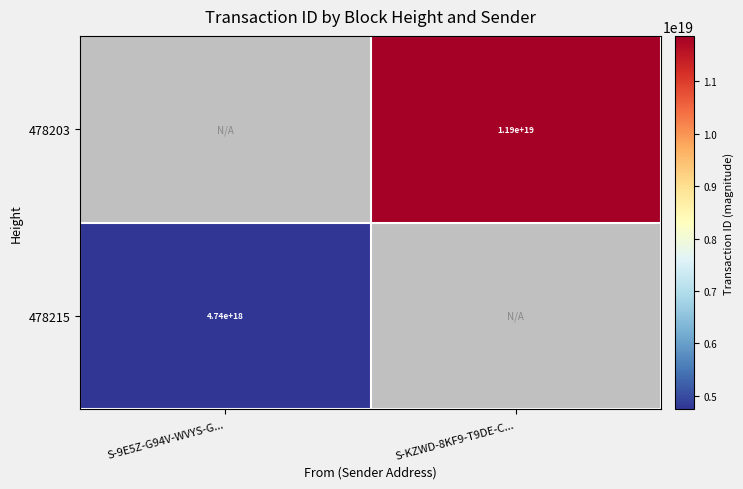

Is the value of 478215 at S-9E5Z-G94V-WVYS-G... greater than the value of 478203 at S-KZWD-8KF9-T9DE-C...?

No